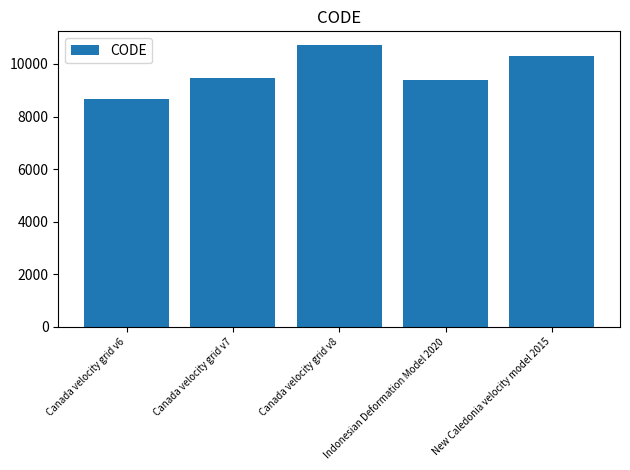

Does the chart contain stacked bars?

No